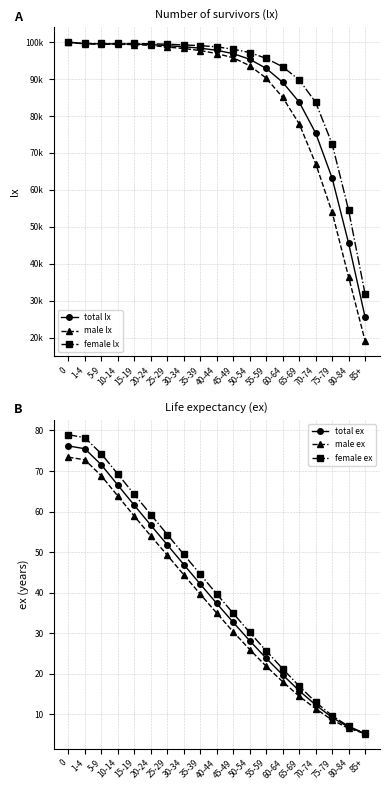

What position from the left is 25-29?

7